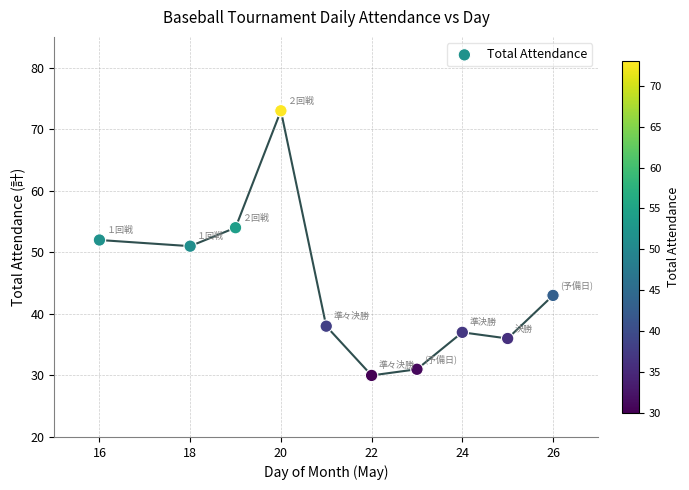

What is the range of Y values (max minus min)?

43